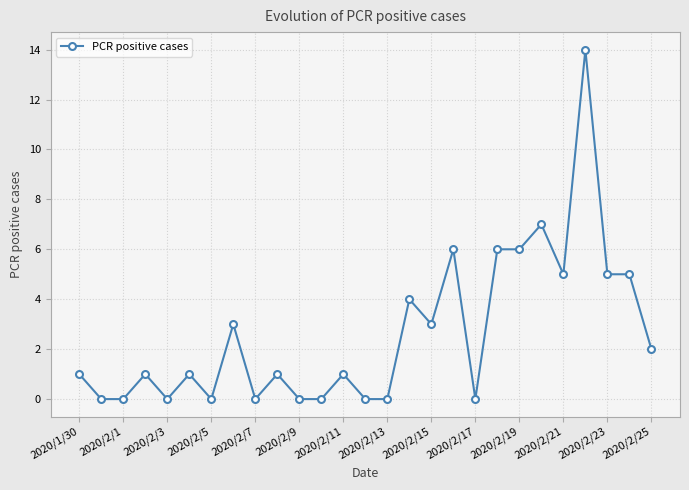

What is the value of the 13th point from the left?

1